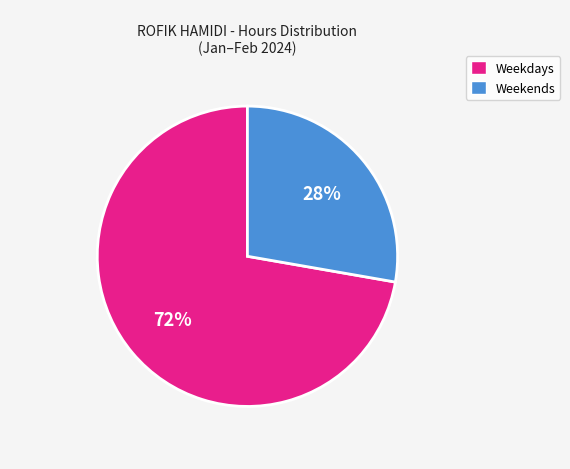

To the nearest percent, what is the average slice percentage?

50%